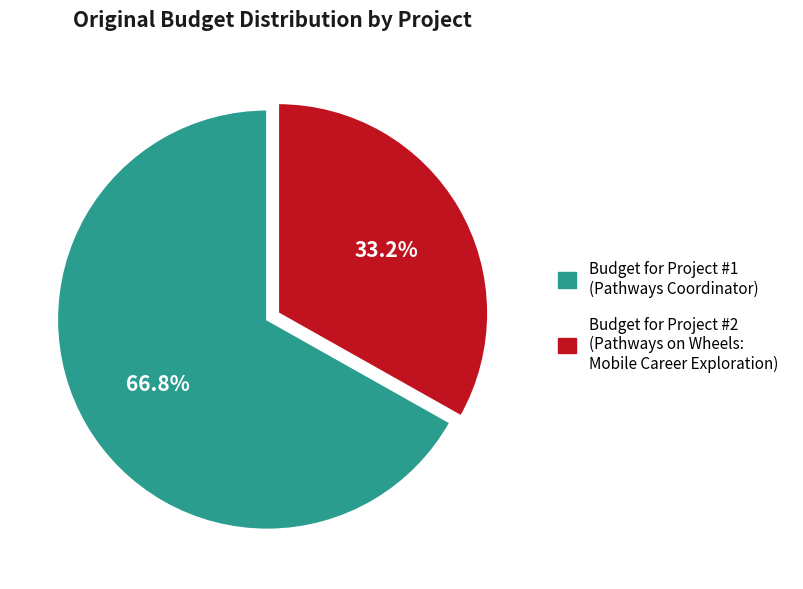

Does any single category account for the majority?

Yes